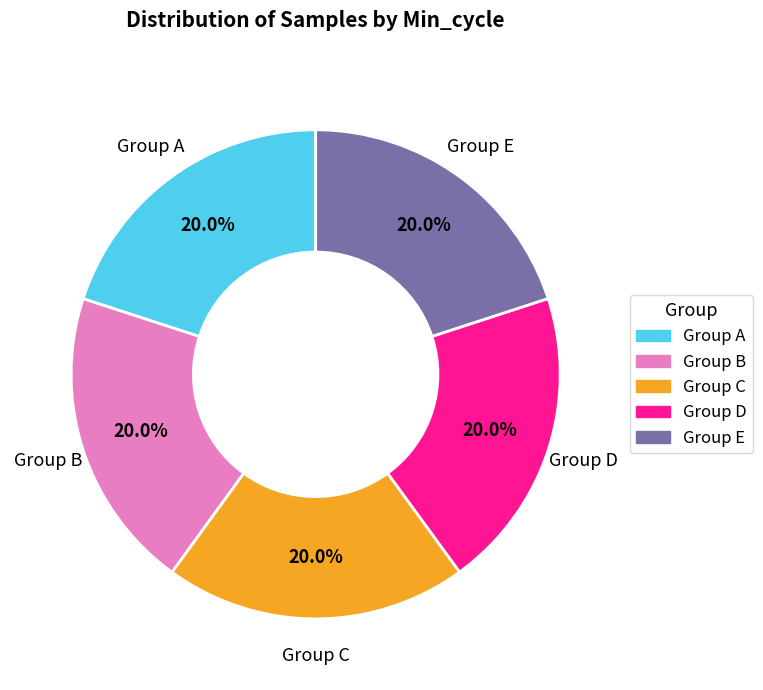

Does any single category account for the majority?

No